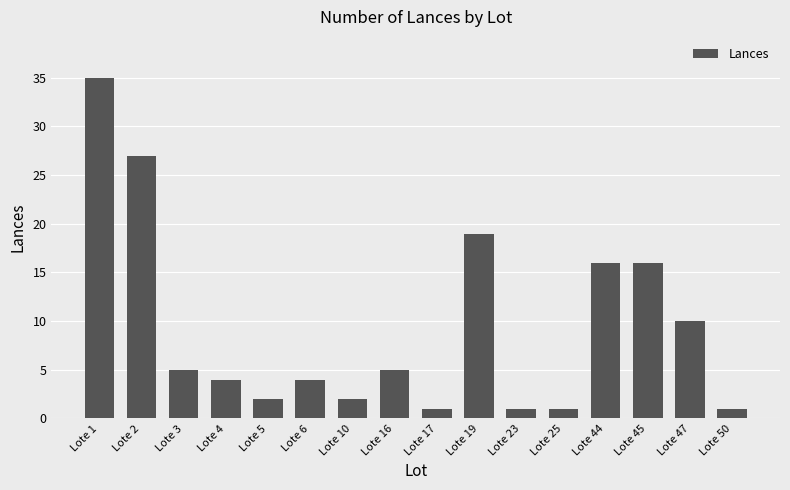

What is the difference between the second highest and minimum values?

26